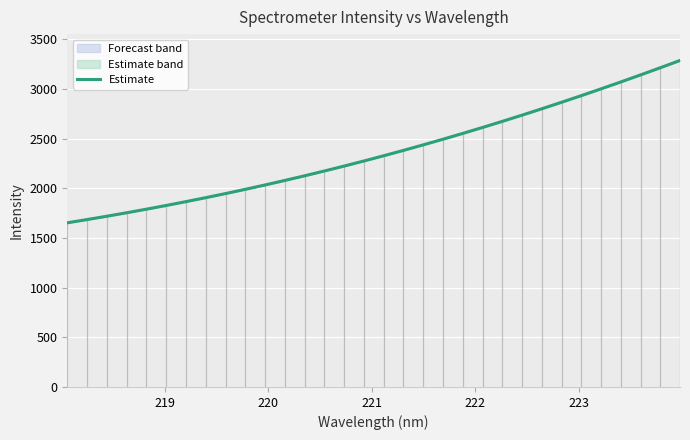

What is the average value?

2360.9